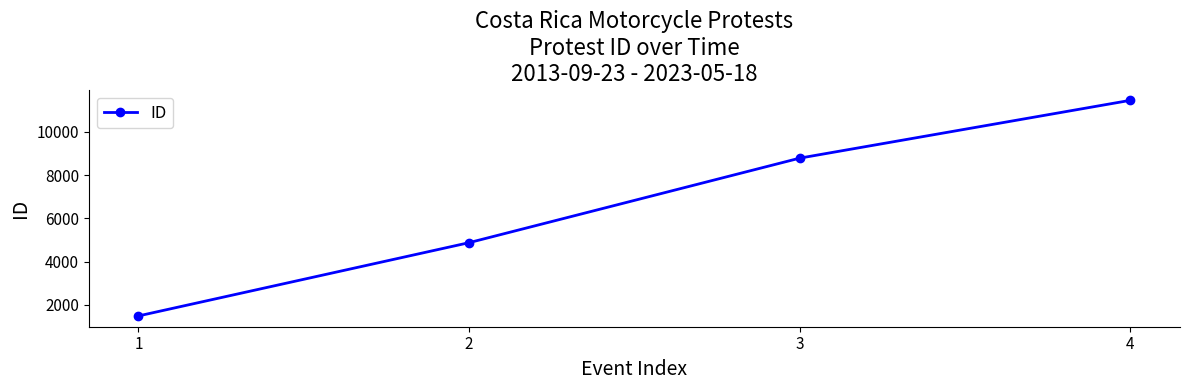

Reading left to right, extract all data points from this chart.

1488	4878	8789	11464